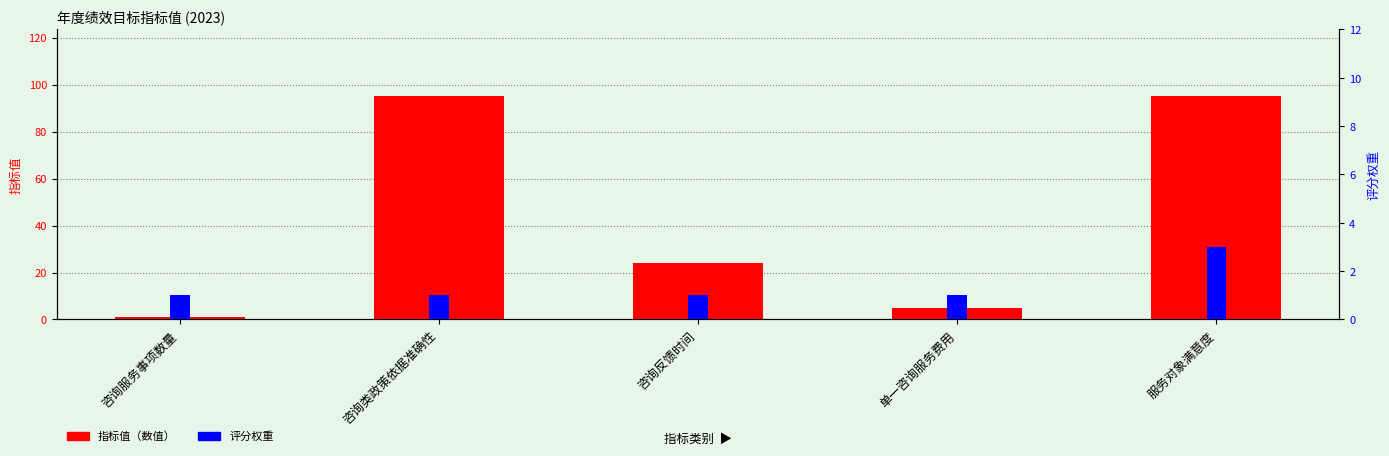

What are all the series names shown in the legend?

指标值（数值）, 评分权重